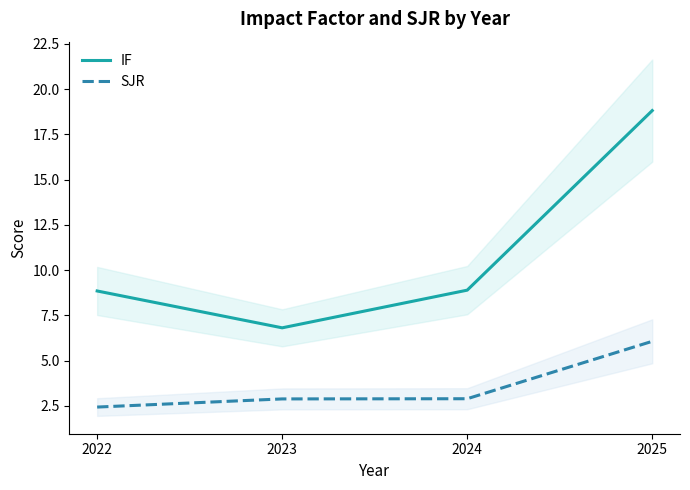

List the labels in order of IF value, largest first.

2025, 2024, 2022, 2023